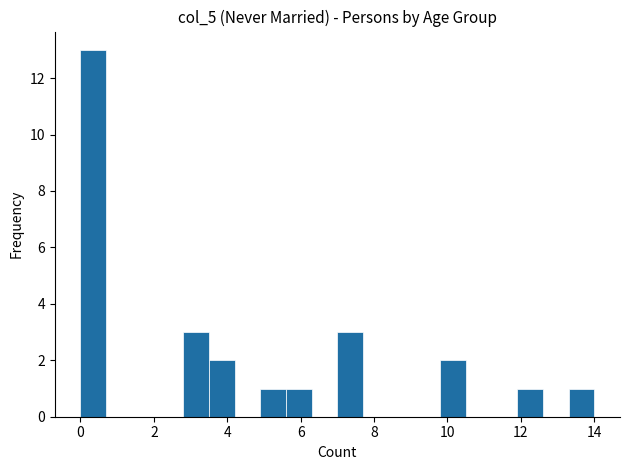

Around what value on the x-axis is the tallest bar? Give the approximate position of its centre, as read against the axis.

0.4